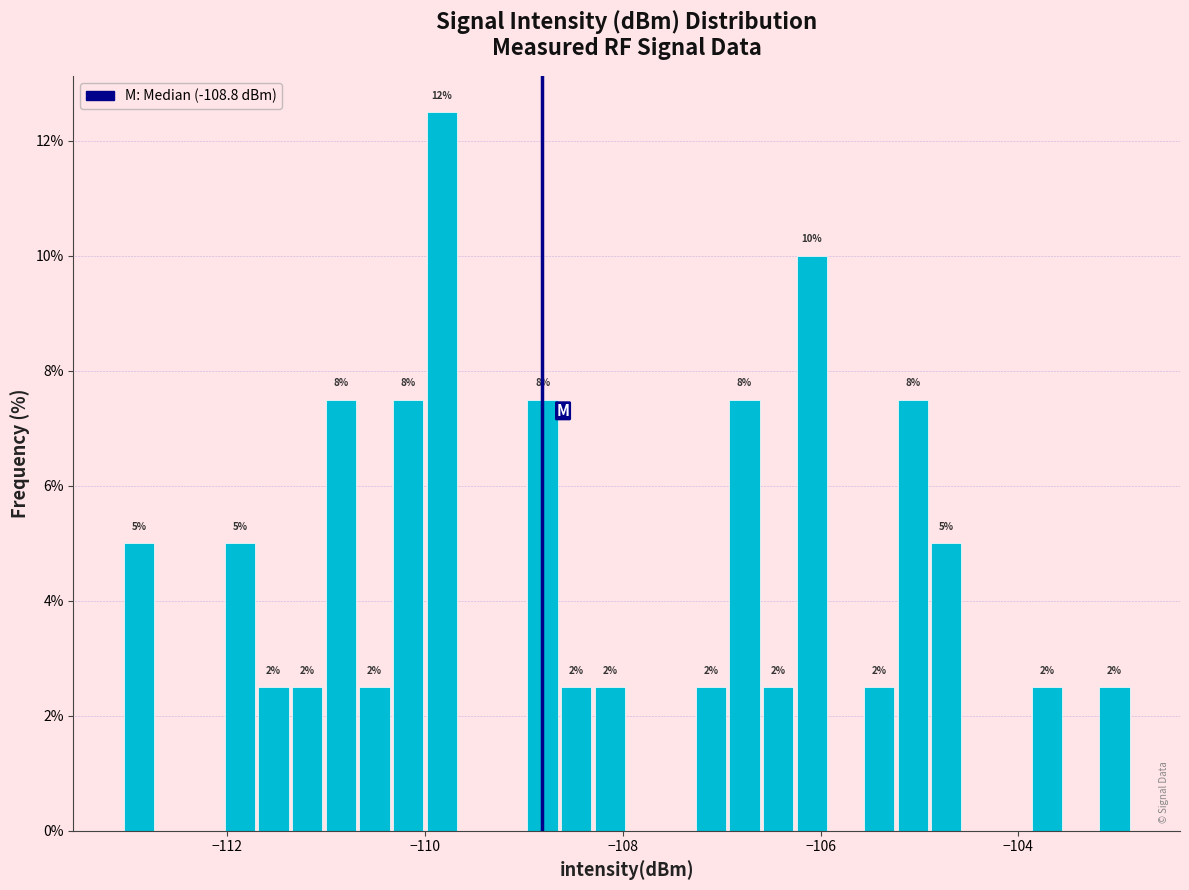

Read against the x-axis, roughly where is the centre of the tallest bar?

-109.8